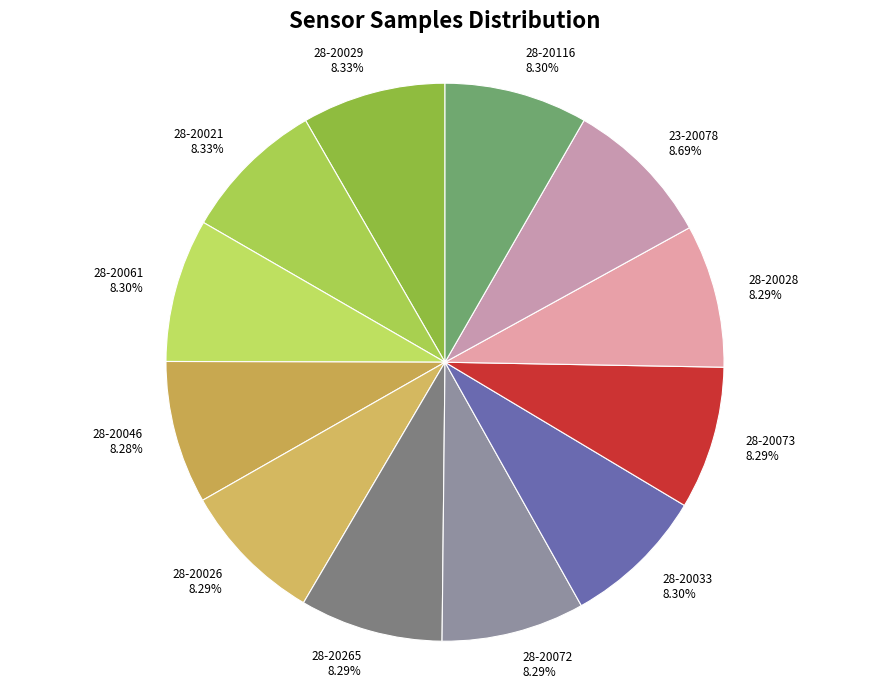

What percentage is the 28-20029 slice, to the nearest percent?

8%